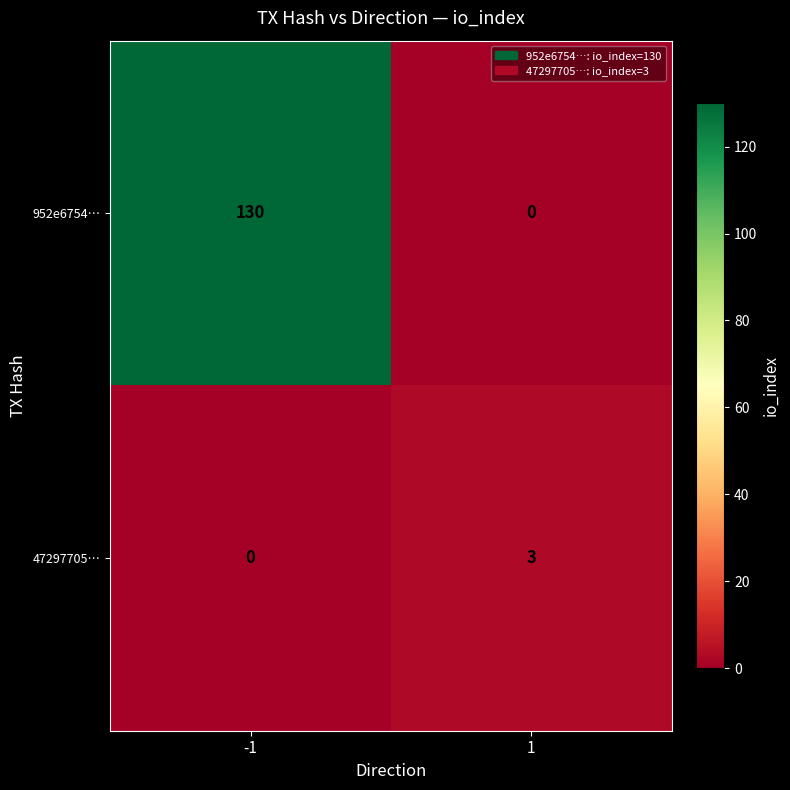

Rank the series at -1 from lowest to highest value.

47297705…, 952e6754…